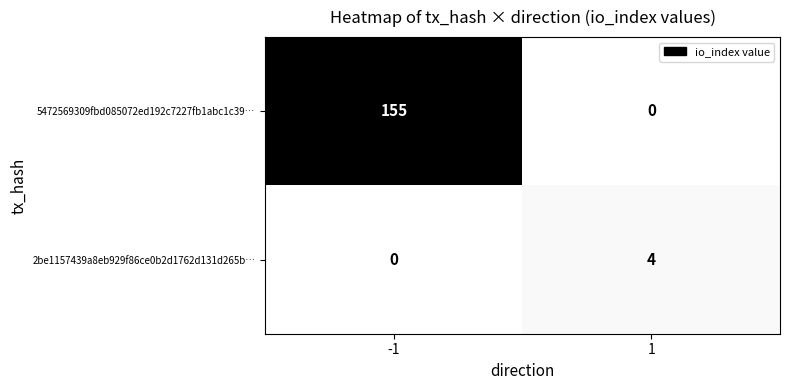

What is the sum of the 2be1157439a8eb929f86ce0b2d1762d131d265b… values at -1 and 1?

4